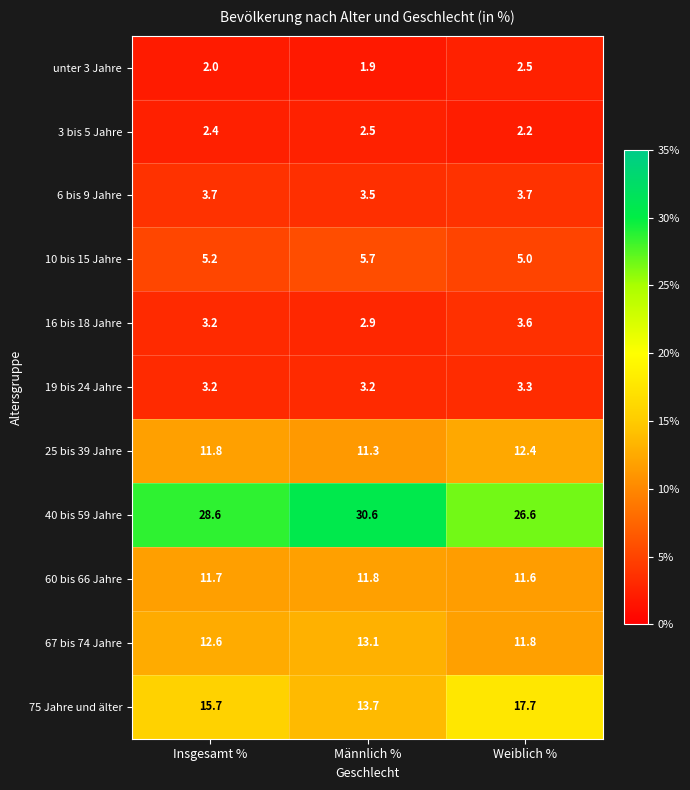

Is it true that 19 bis 24 Jahre equals 3.2 at Männlich %?

True